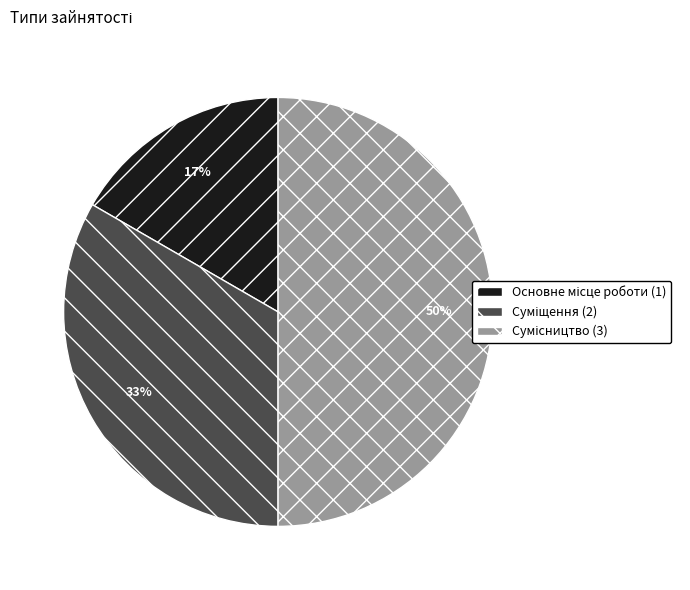

To the nearest percent, what is the average slice percentage?

33%